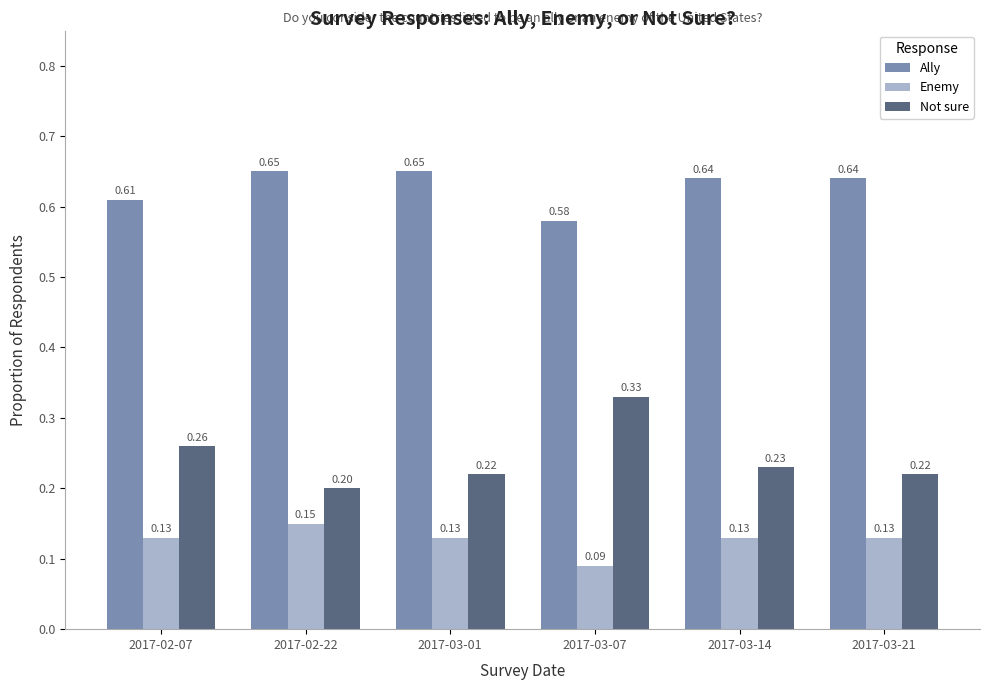

Which series has the widest spread of values?

Not sure